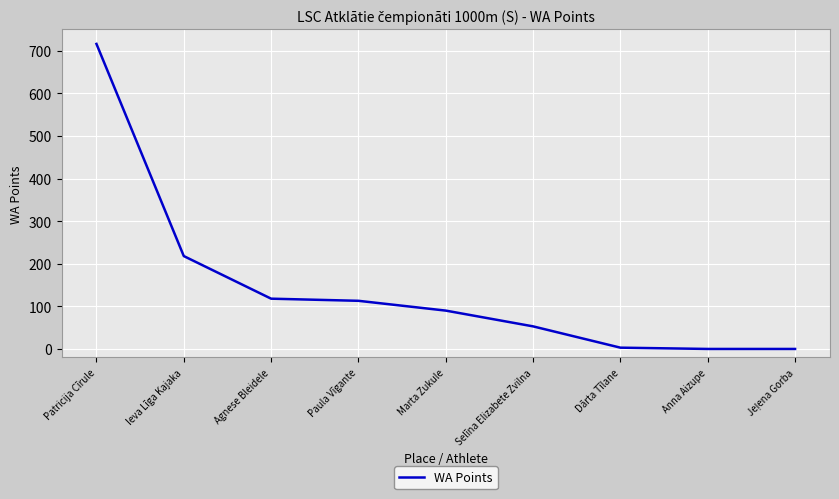

The value at Paula Vīgante is 113. True or false?

True